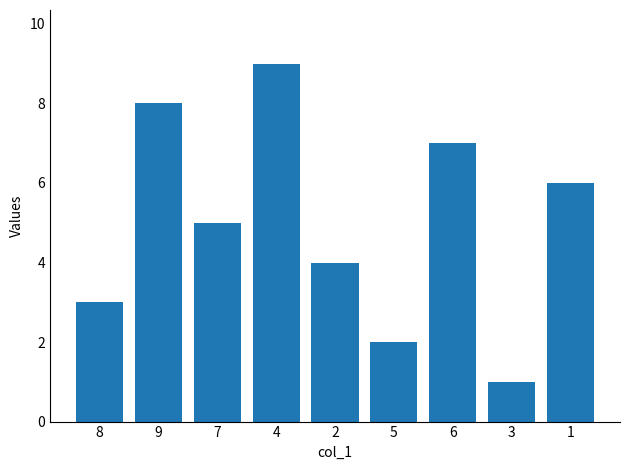

List the labels in order of value, largest first.

4, 9, 6, 1, 7, 2, 8, 5, 3